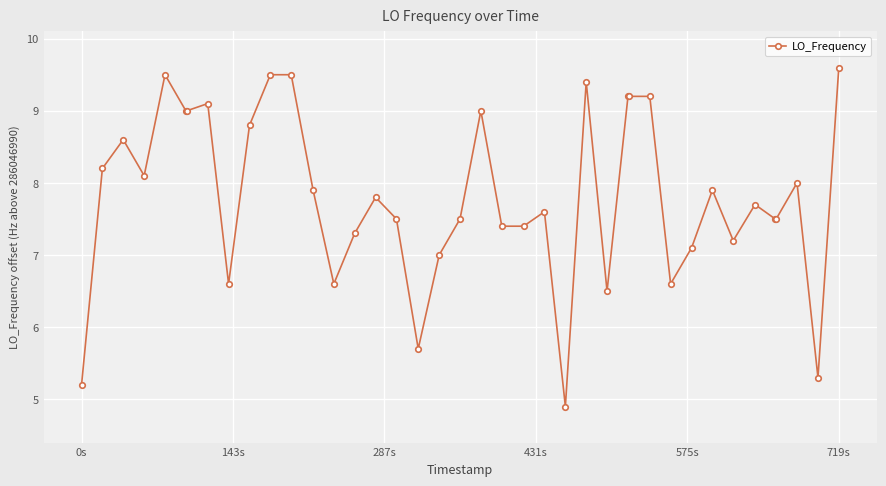

True or false: there are more than 1 points higher than both neighbors.

True